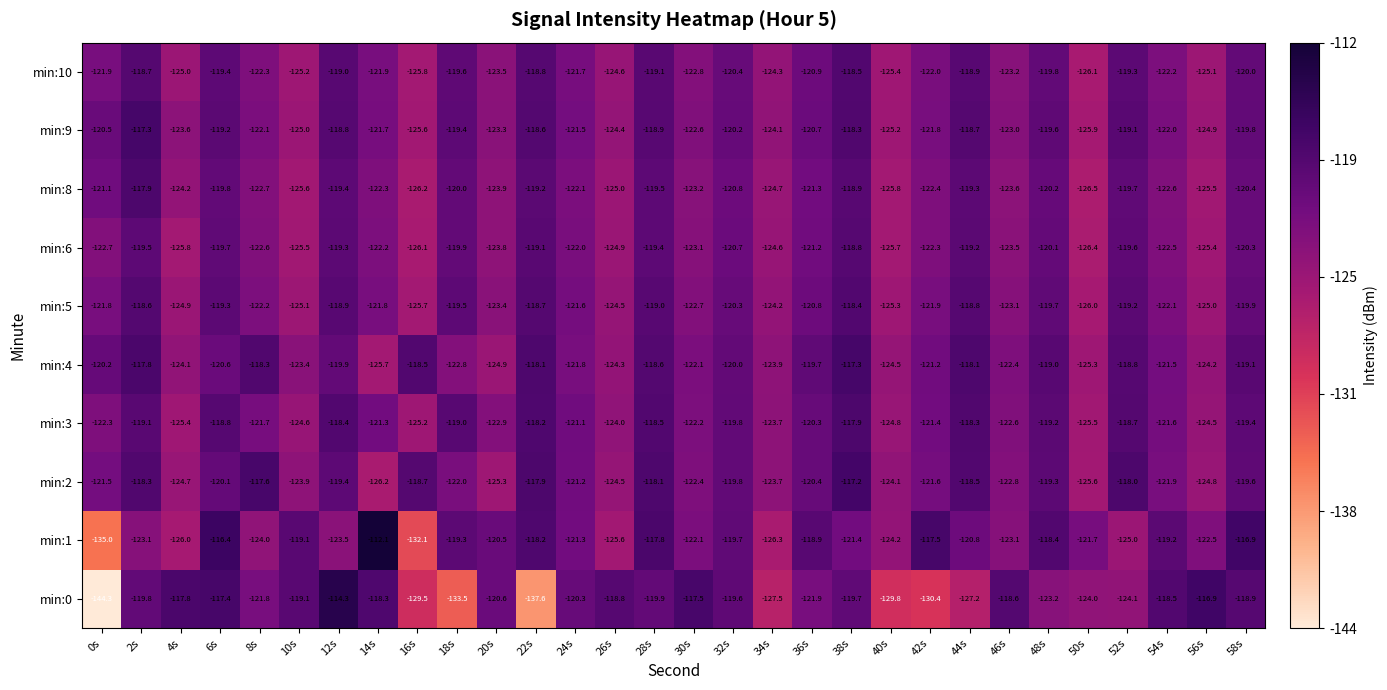

What is the smallest value displayed?

-144.3